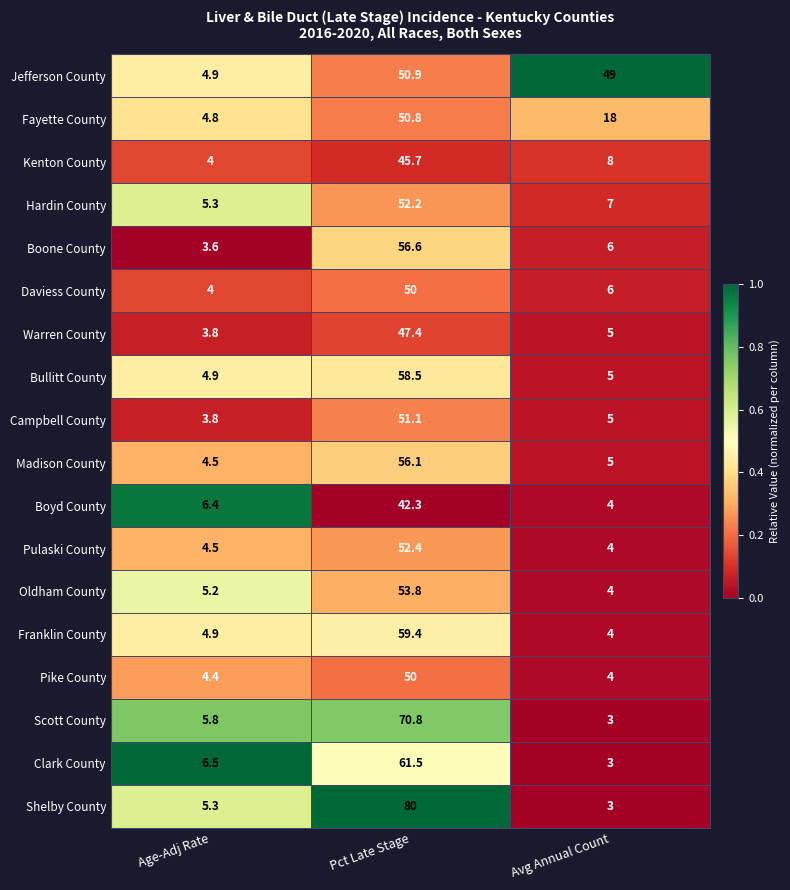

The value of Boyd County at Avg Annual Count is 1.5. True or false?

False